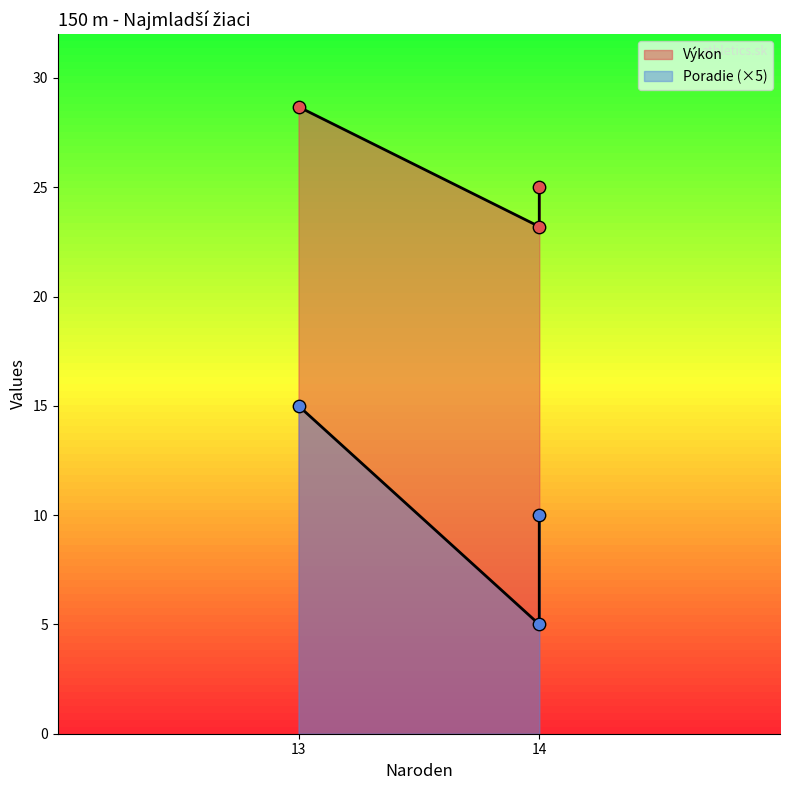

Which series has the largest total across all categories?

Výkon